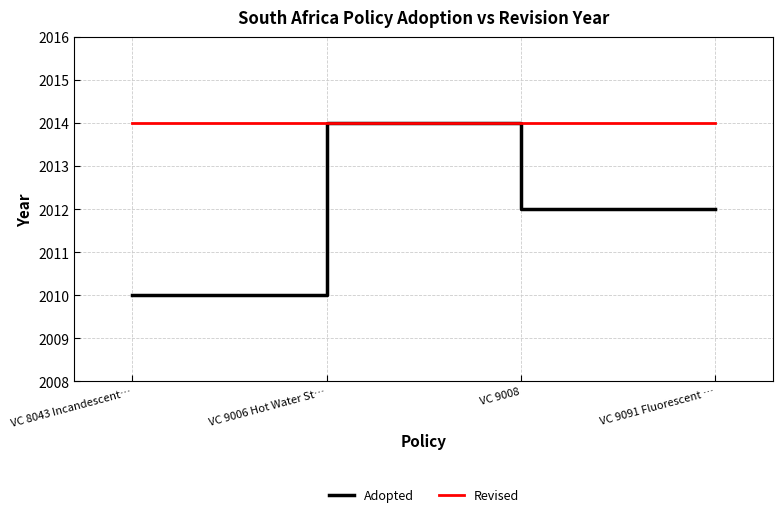

Which category has the highest value in the Adopted series?

VC 9006 Hot Water St…